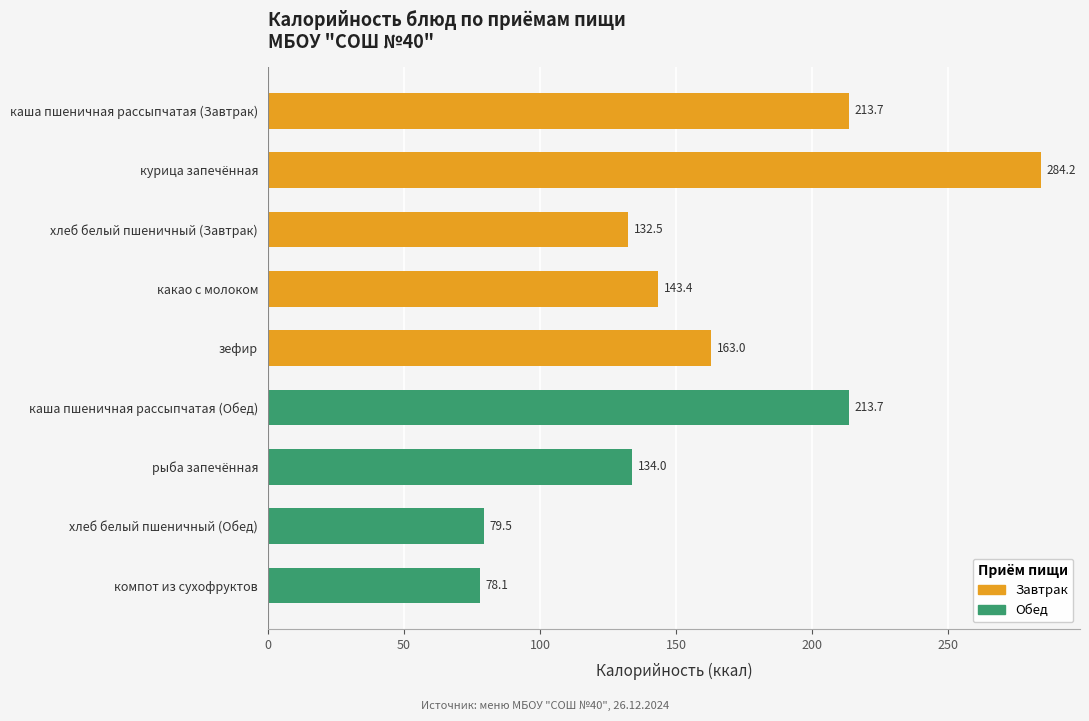

What is the value of the 4th bar from the top?

143.4